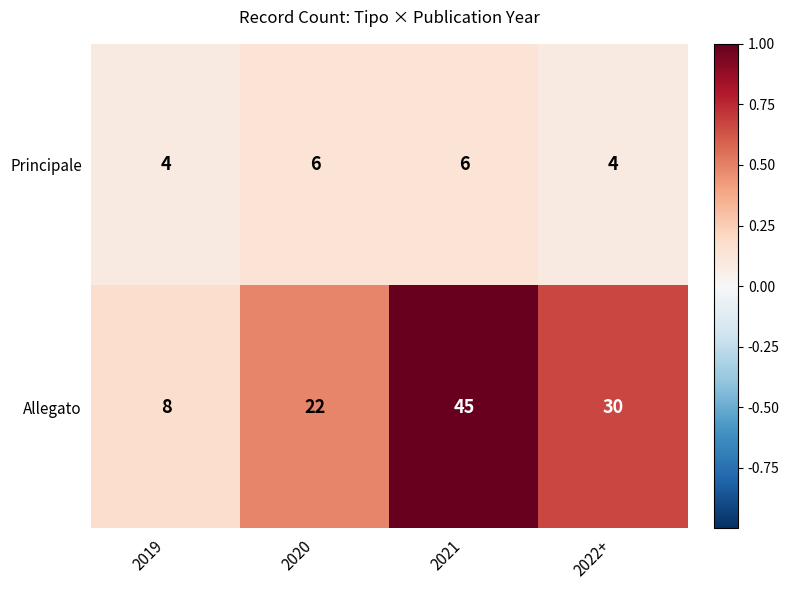

Reading left to right, what are all the values shown in this chart?

Principale: 2019=4	2020=6	2021=6	2022+=4
Allegato: 2019=8	2020=22	2021=45	2022+=30